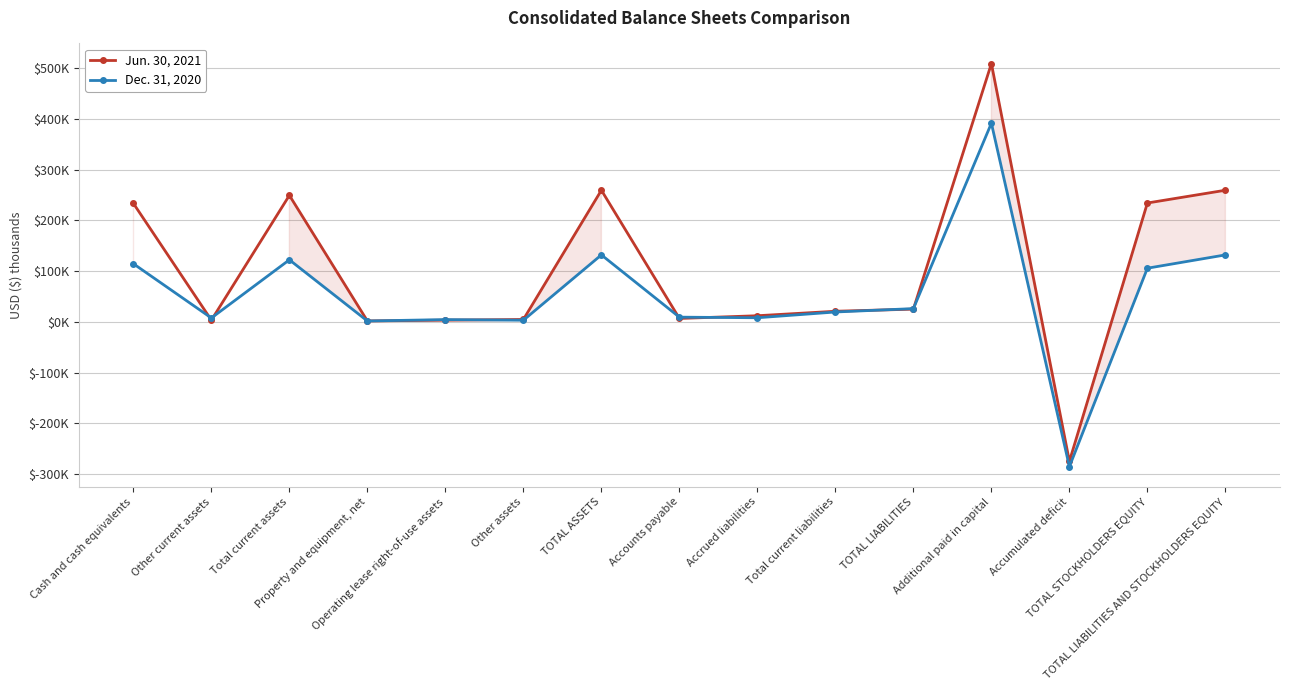

Which series ends up on top after the final intersection of Jun. 30, 2021 and Dec. 31, 2020?

Jun. 30, 2021